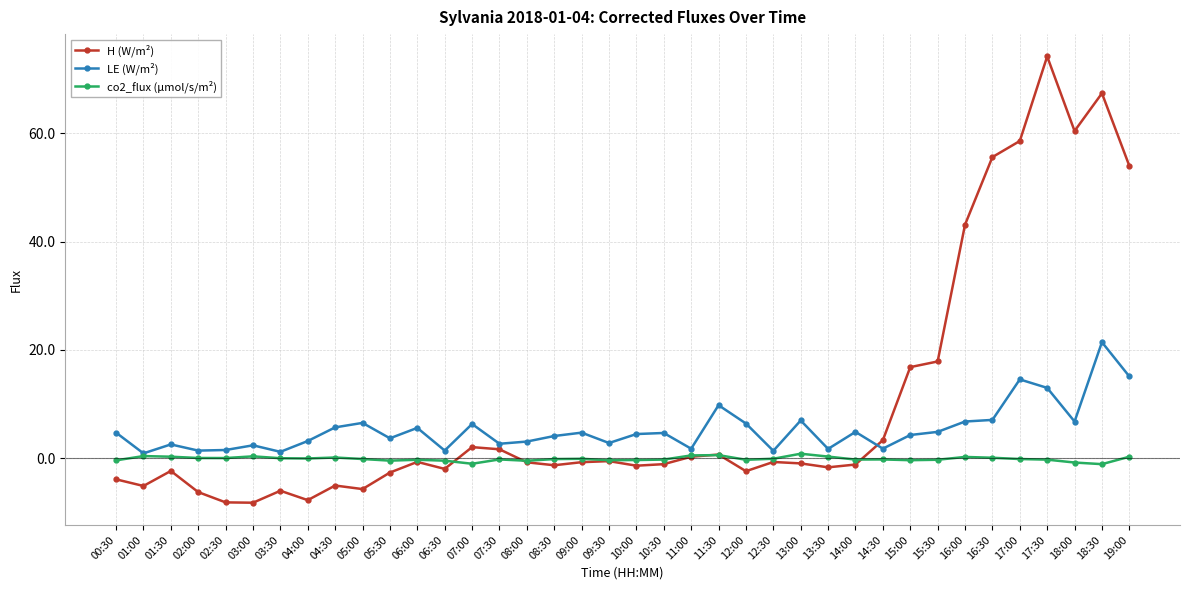

How many lines are shown in the chart?

3